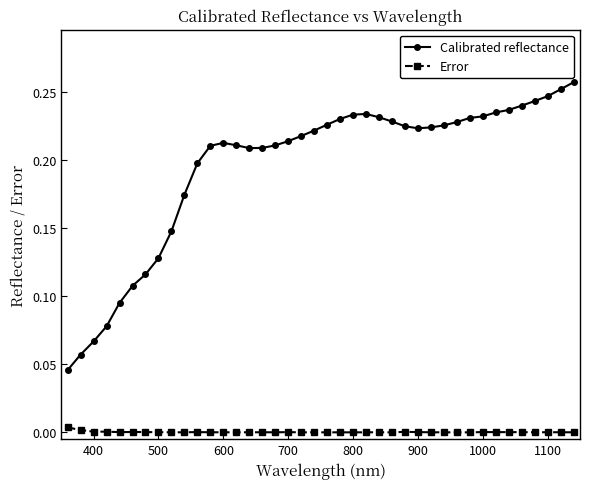

True or false: Calibrated reflectance and Error intersect in this chart.

False